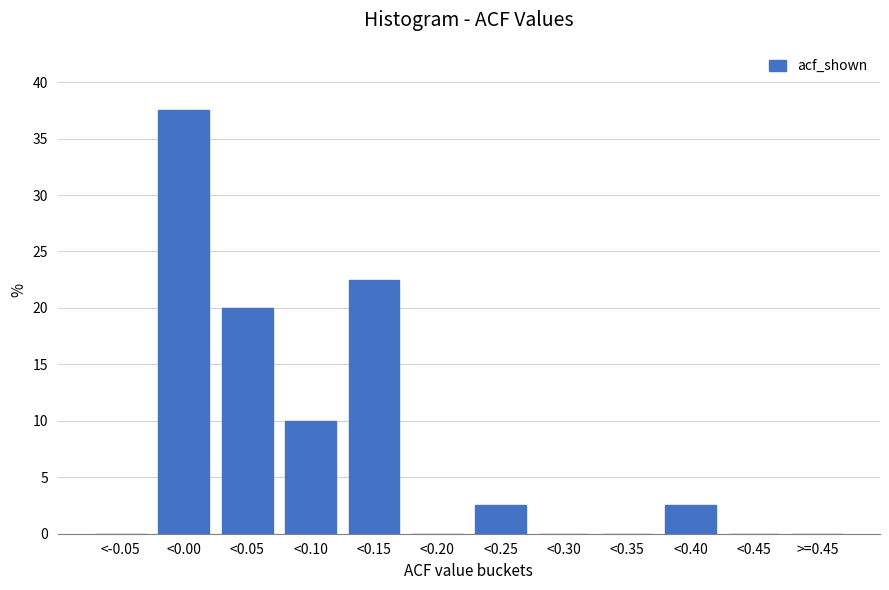

Reading left to right, what are all the values shown in this chart?

<-0.05=0.0	<0.00=37.5	<0.05=20.0	<0.10=10.0	<0.15=22.5	<0.20=0.0	<0.25=2.5	<0.30=0.0	<0.35=0.0	<0.40=2.5	<0.45=0.0	>=0.45=0.0